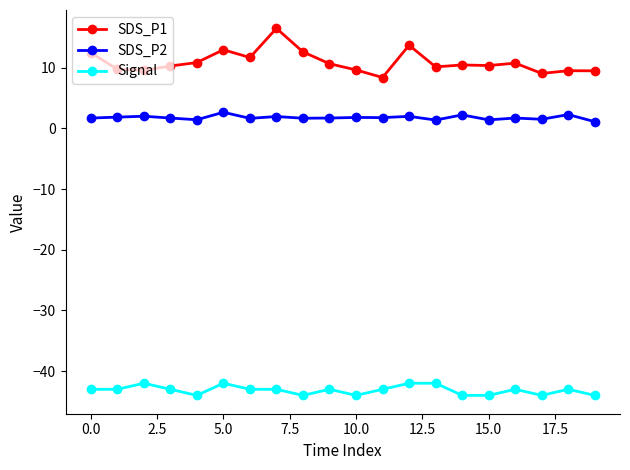

Count the number of data series in this chart.

3